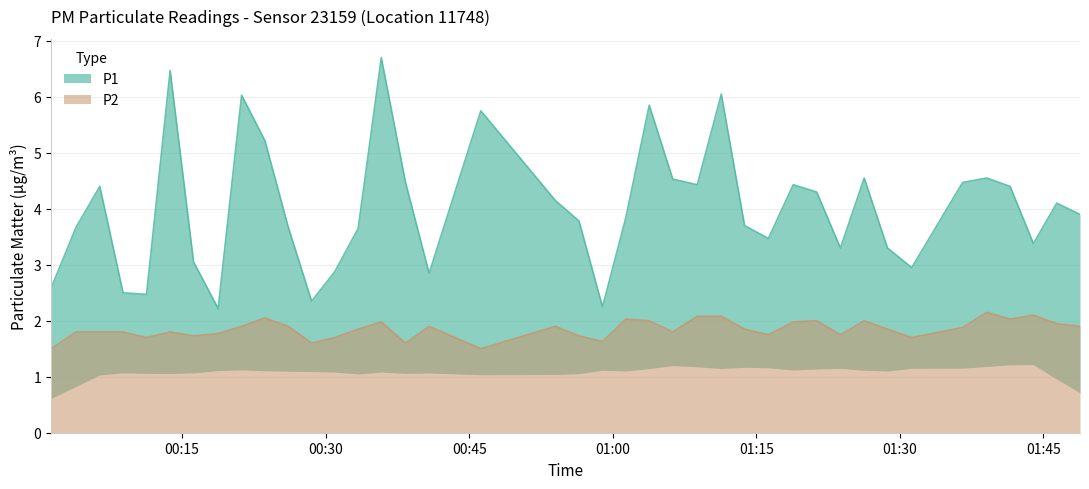

What is the lowest value of the P2 series?

1.5